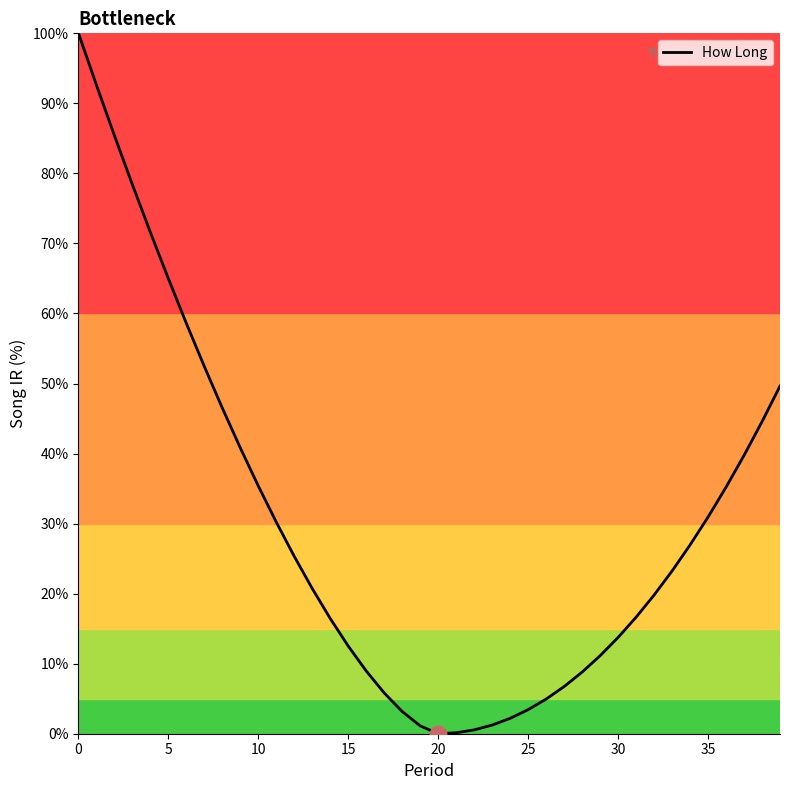

What is the difference between the maximum and minimum values?

100.0